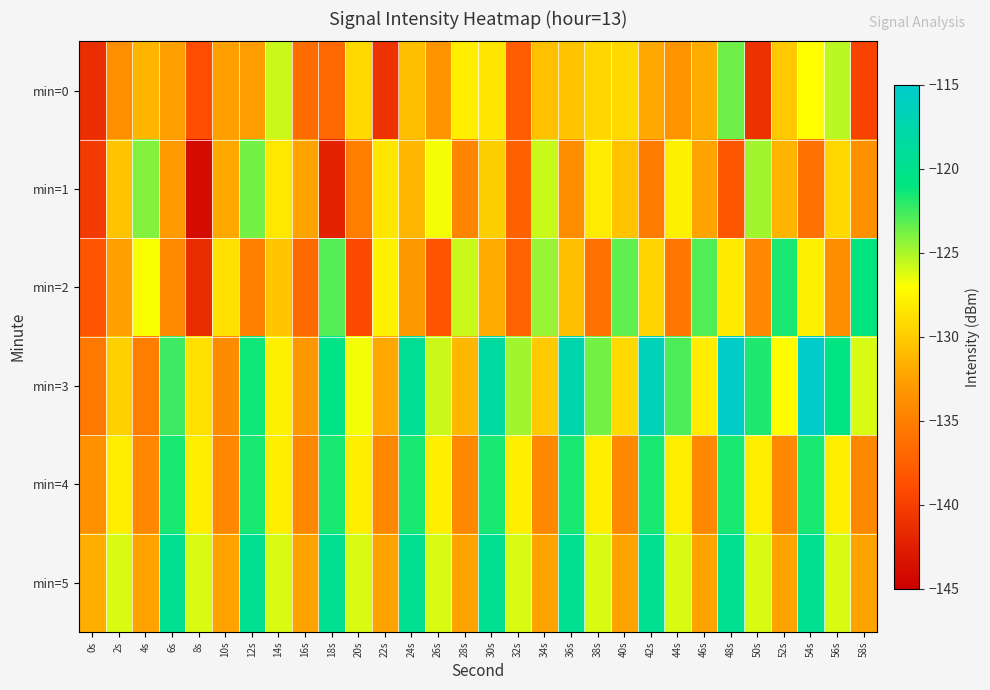

Rank the series at 24s from lowest to highest value.

min=2, min=1, min=0, min=4, min=5, min=3